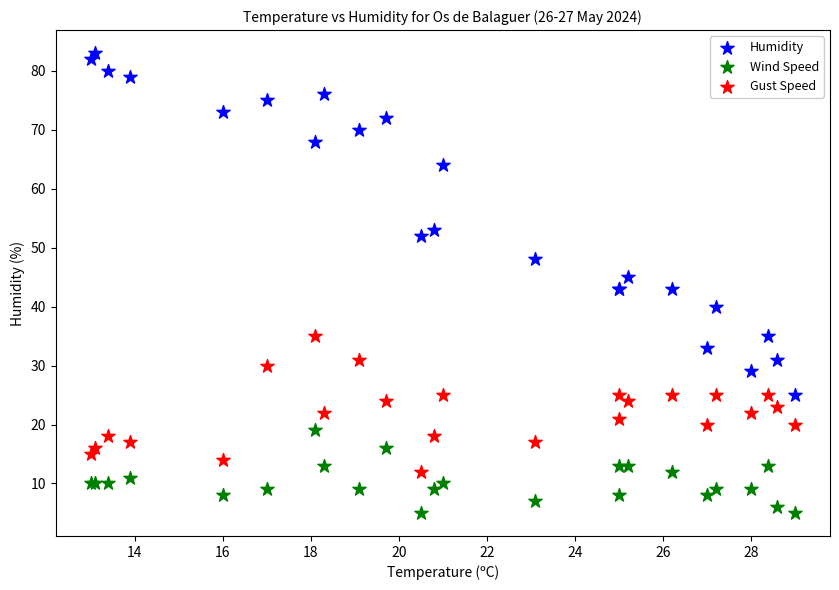

Which series reaches the maximum Y coordinate?

Humidity